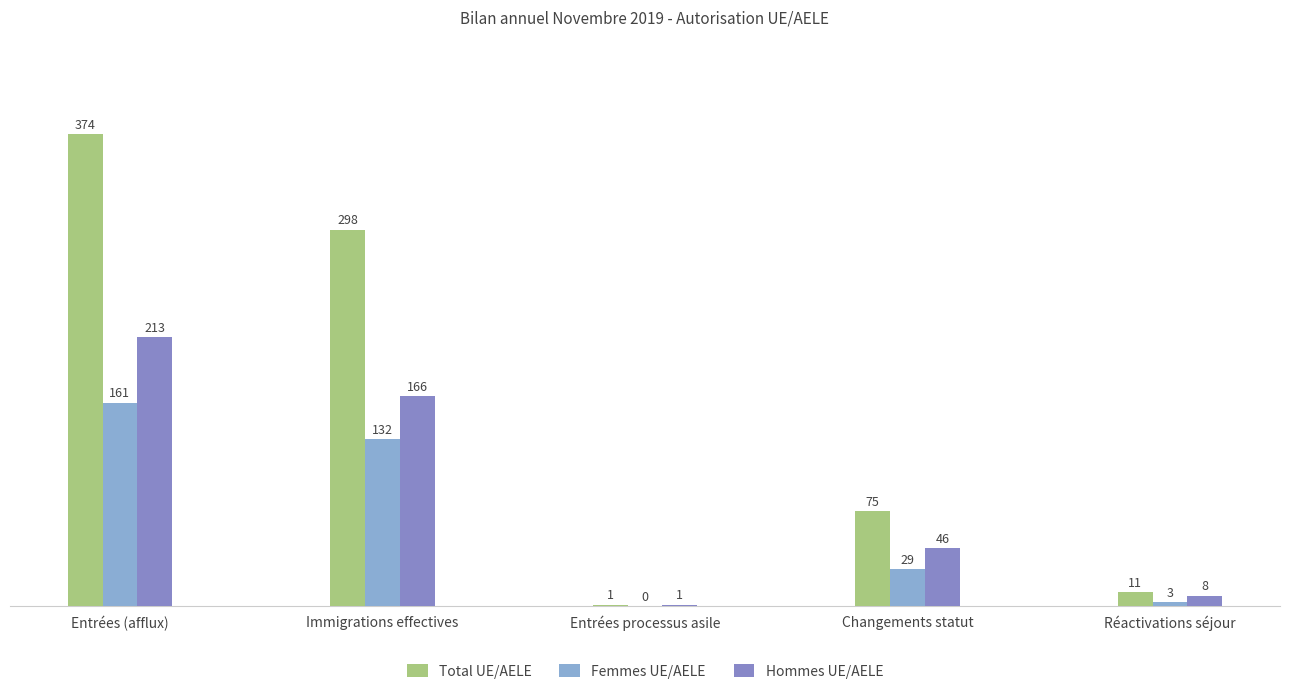

Is it true that Femmes UE/AELE equals 161 at Entrées (afflux)?

True